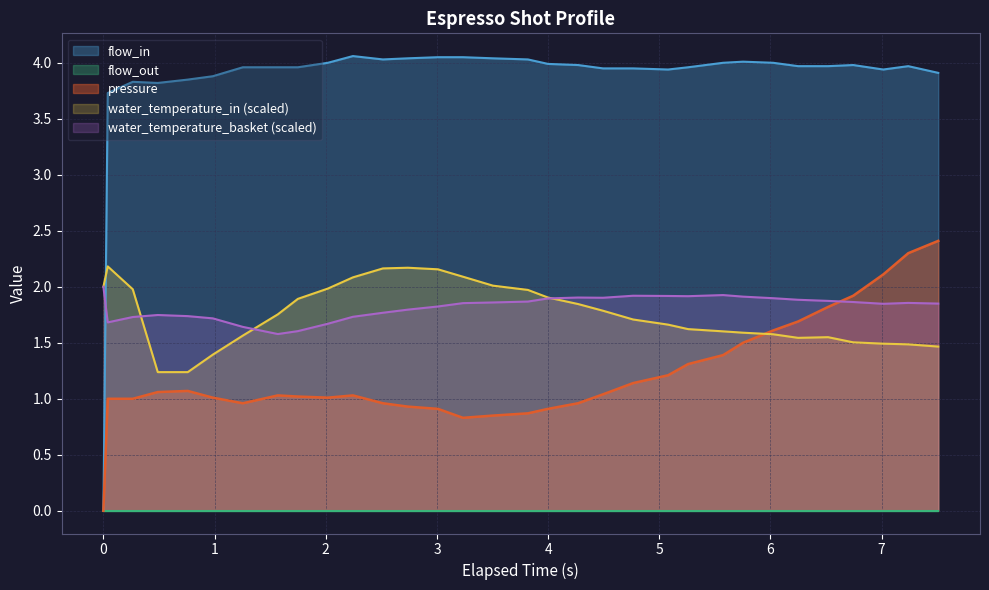

Which series has the largest total across all categories?

flow_in